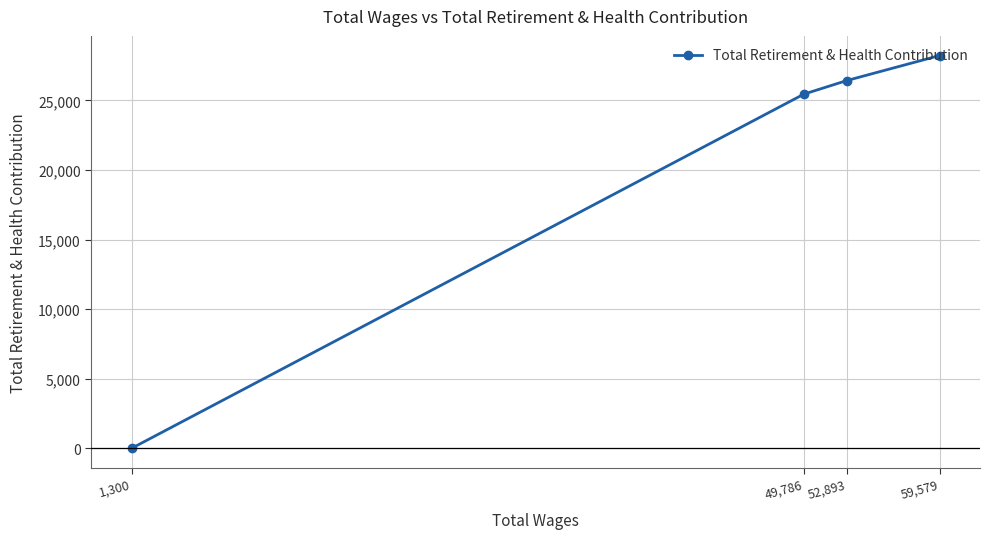

What is the approximate value at 49,786?

25444